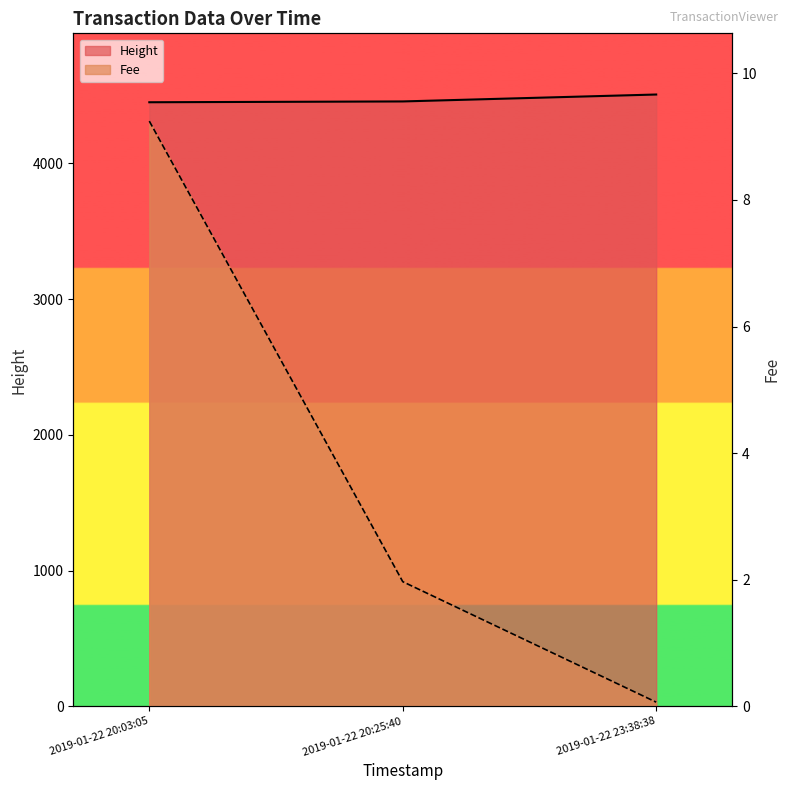

At how many categories does at least one series exceed 2151?

3